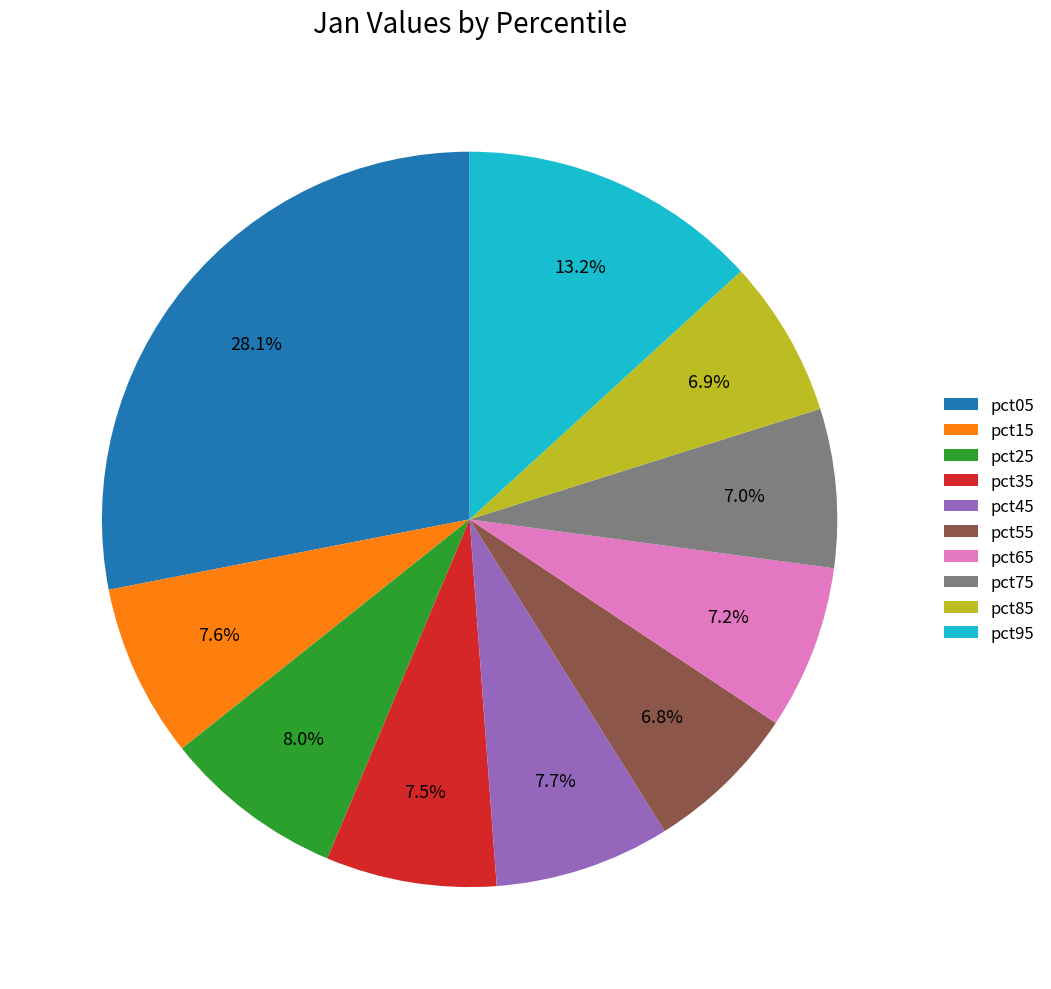

Which has a higher value, pct95 or pct05?

pct05